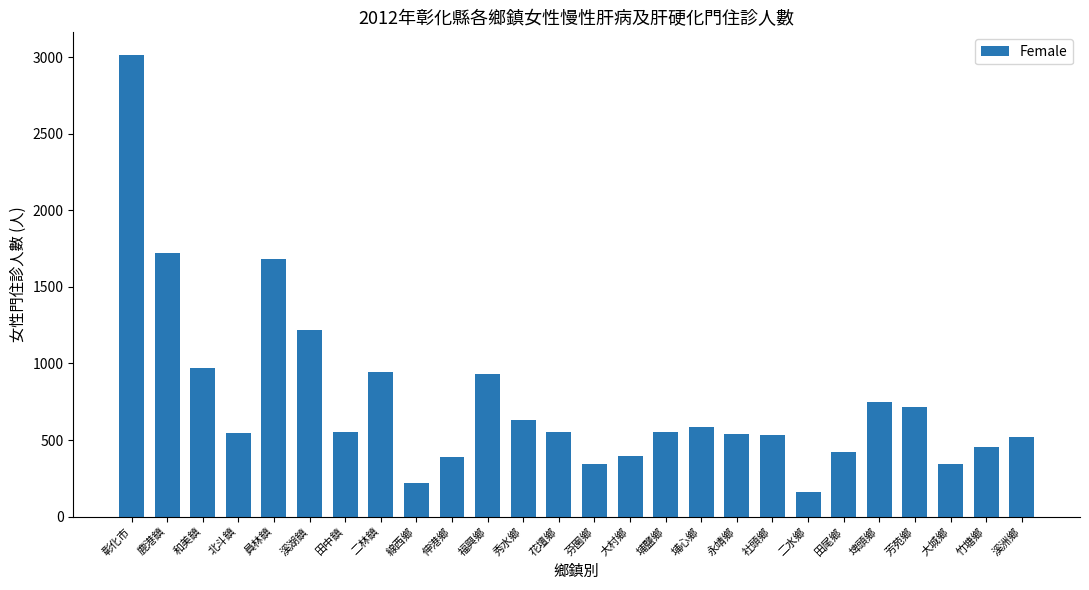

Approximately how many times larger is the value at 鹿港鎮 compared to 田尾鄉?

4.1